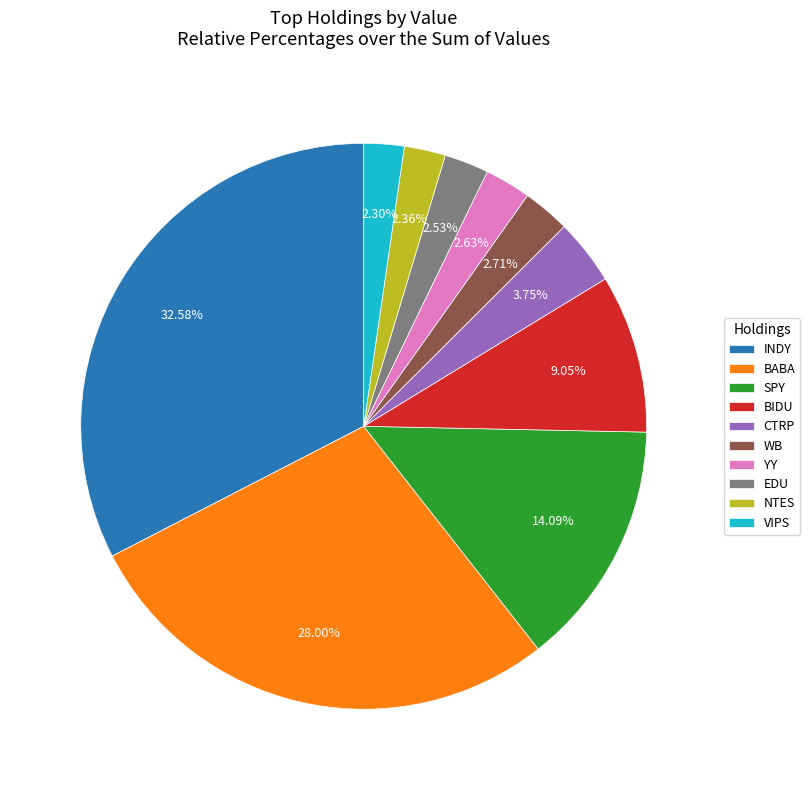

What percentage is NOT represented by BABA?

72.0%